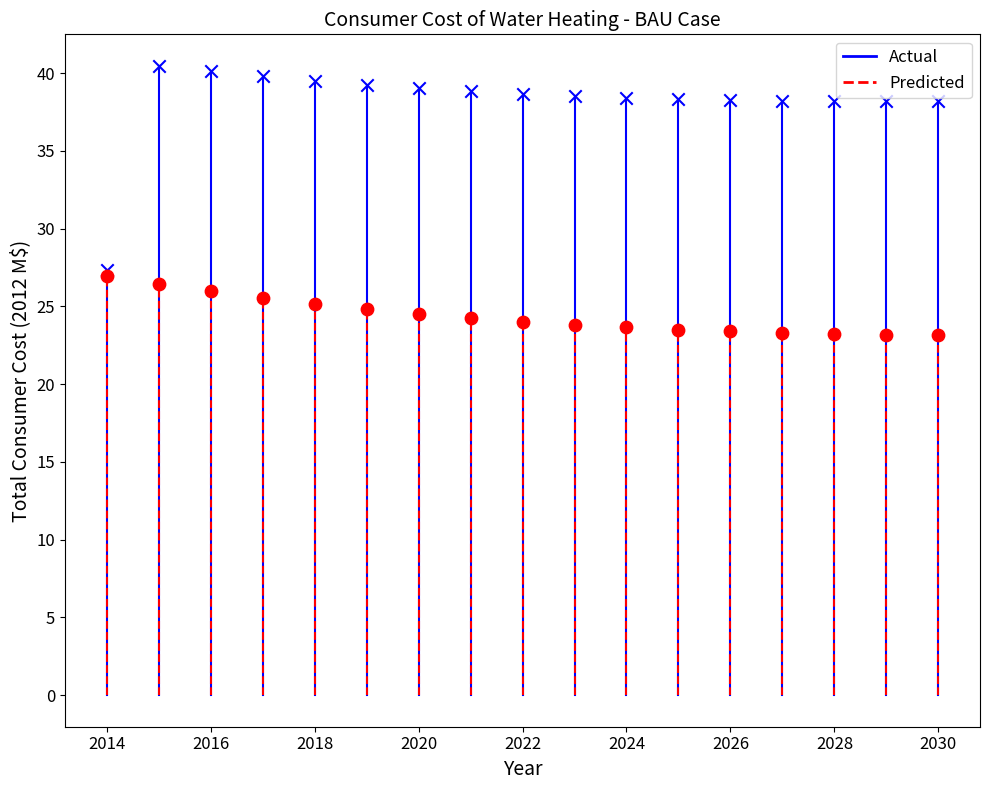

Which series has the widest spread of Y values?

Actual